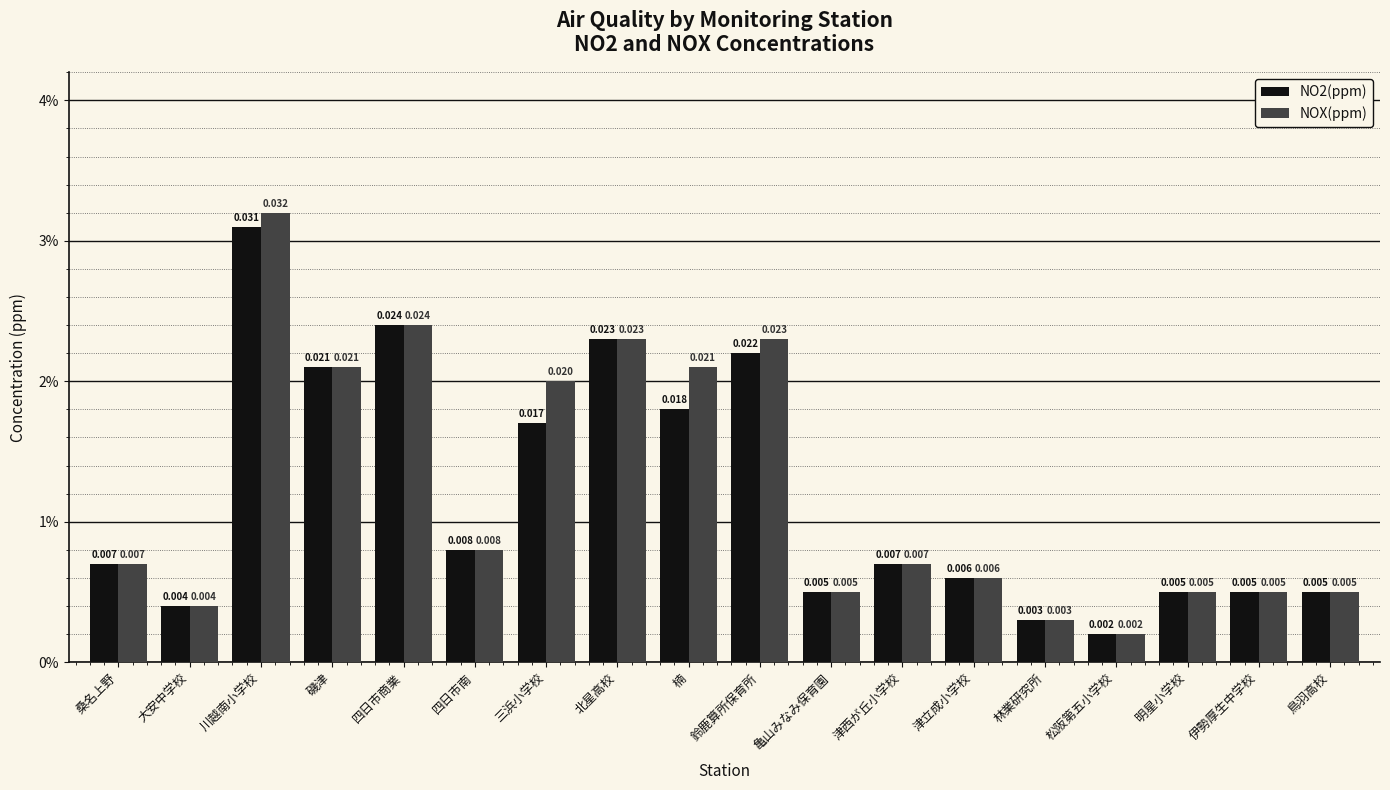

What are all the series names shown in the legend?

NO2(ppm), NOX(ppm)